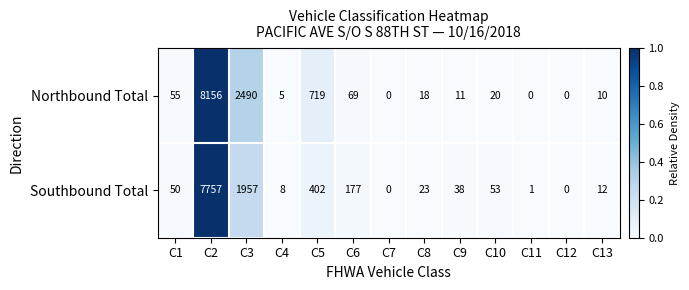

Rank the series at C13 from lowest to highest value.

Northbound Total, Southbound Total